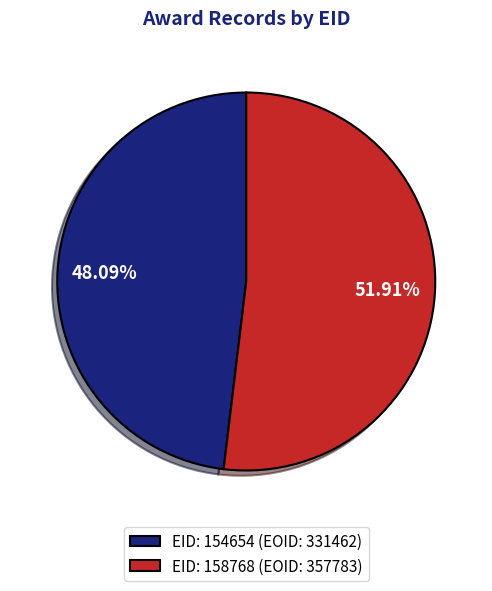

How many slices are in this pie chart?

2